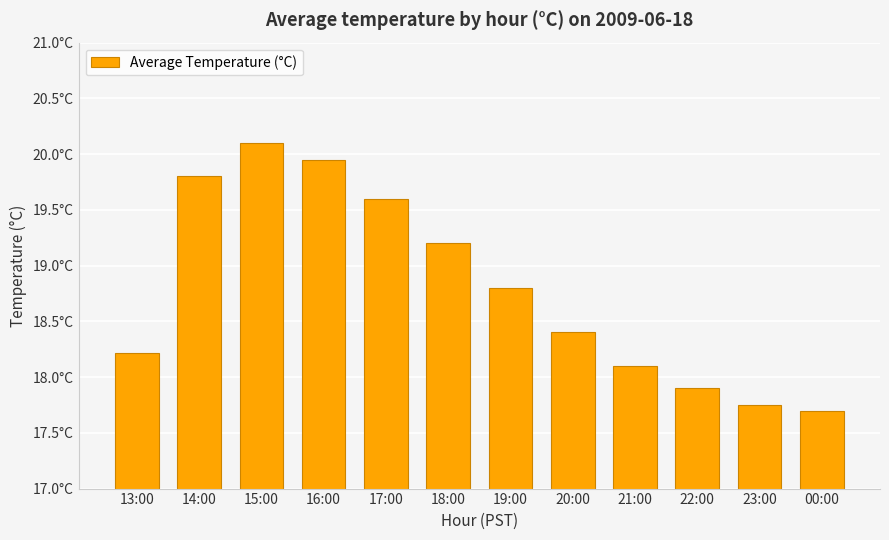

Does the chart contain any negative values?

No